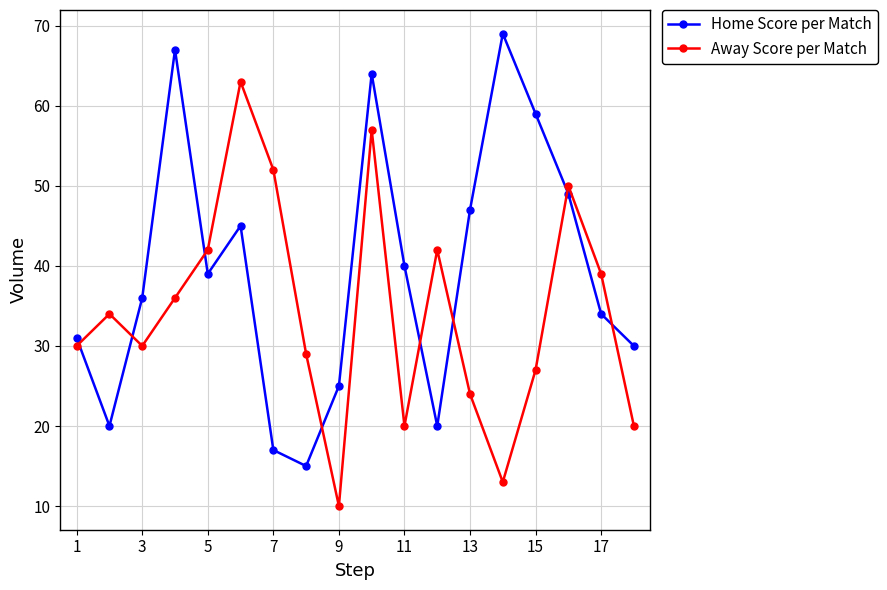

Which series has the largest total across all categories?

Home Score per Match